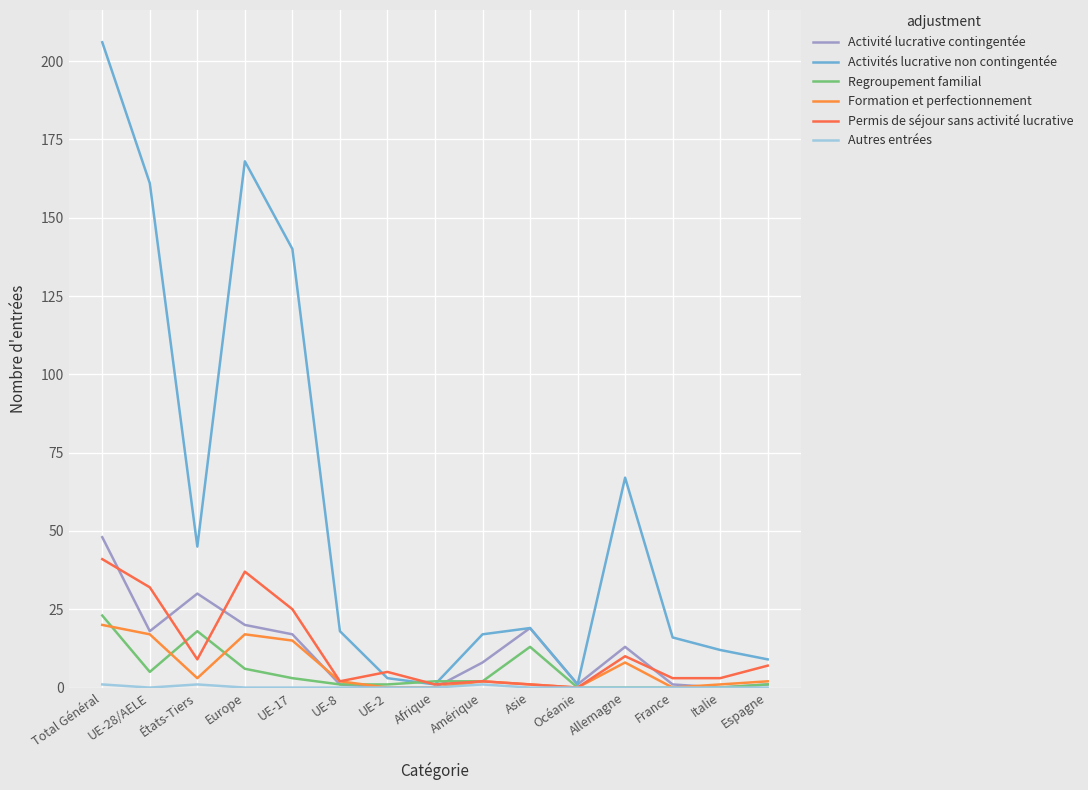

How many values in the Permis de séjour sans activité lucrative series are below 5?

7